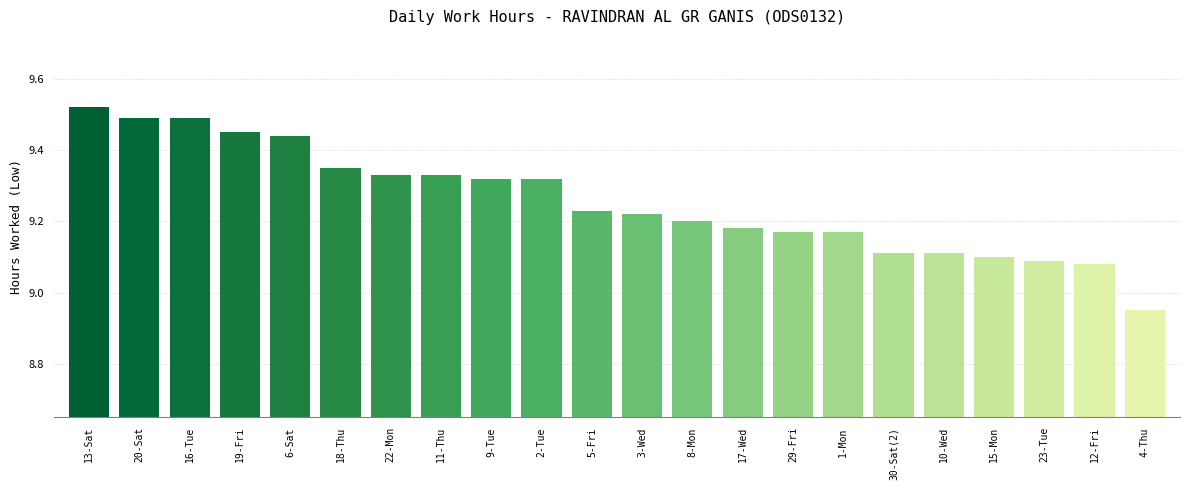

What is the label of the 20th bar from the right?

16-Tue